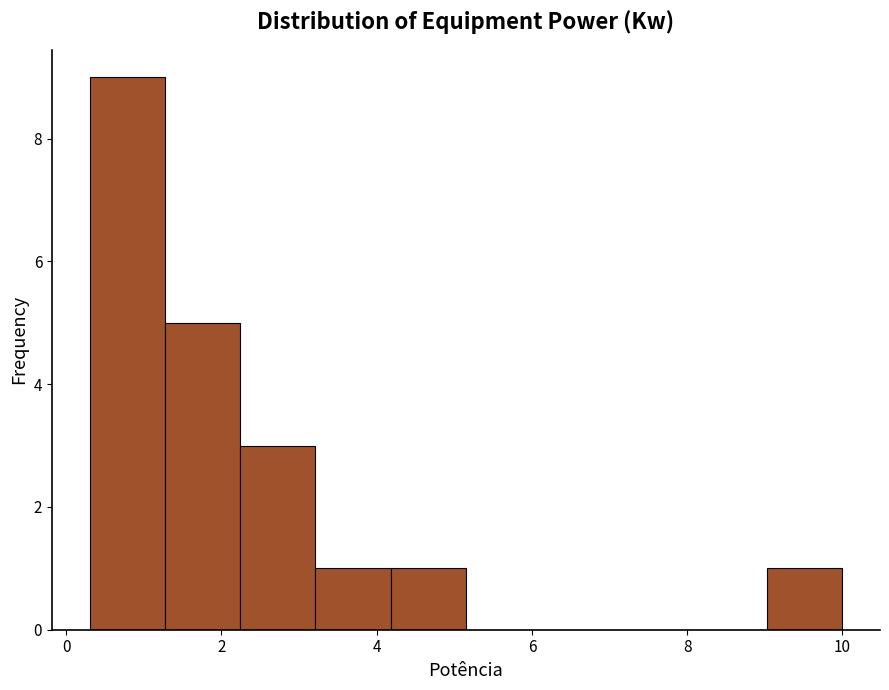

Reading left to right, list every bar in this chart as the range it spans on the x-axis followed by its height. Neither the bar edges nor the heights are printed on the chart, so give them approximately, as read against the axes.

0.4 to 1.2: 9
1.2 to 2.2: 5
2.2 to 3.2: 3
3.2 to 4.2: 1
4.2 to 5.2: 1
5.2 to 6.2: 0
6.2 to 7.0: 0
7.0 to 8.0: 0
8.0 to 9.0: 0
9.0 to 10.0: 1